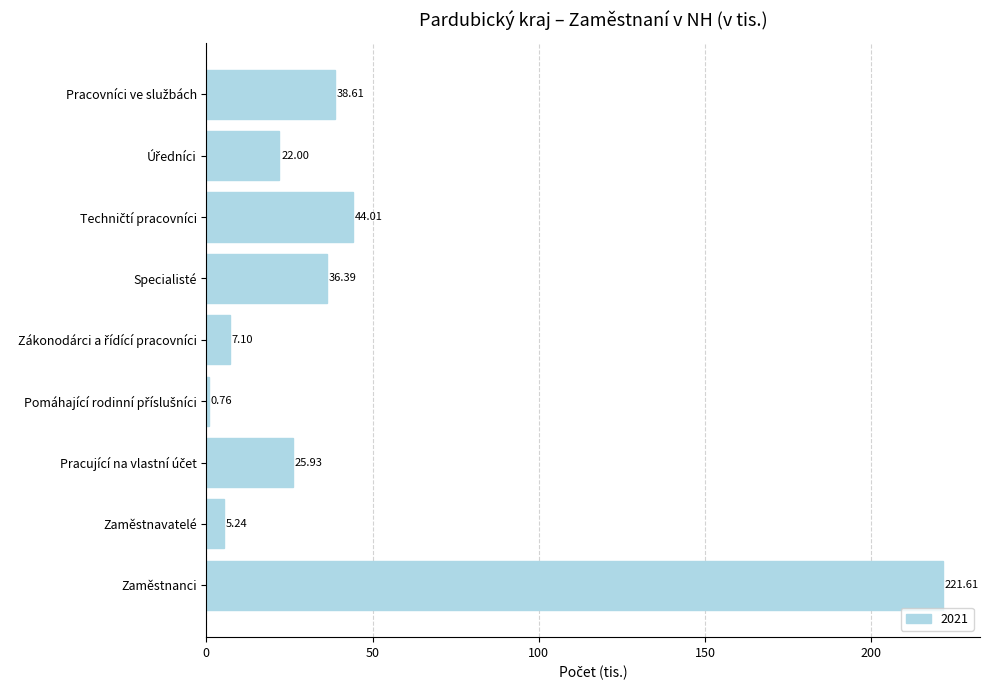

Which label corresponds to the largest value in the chart?

Zaměstnanci